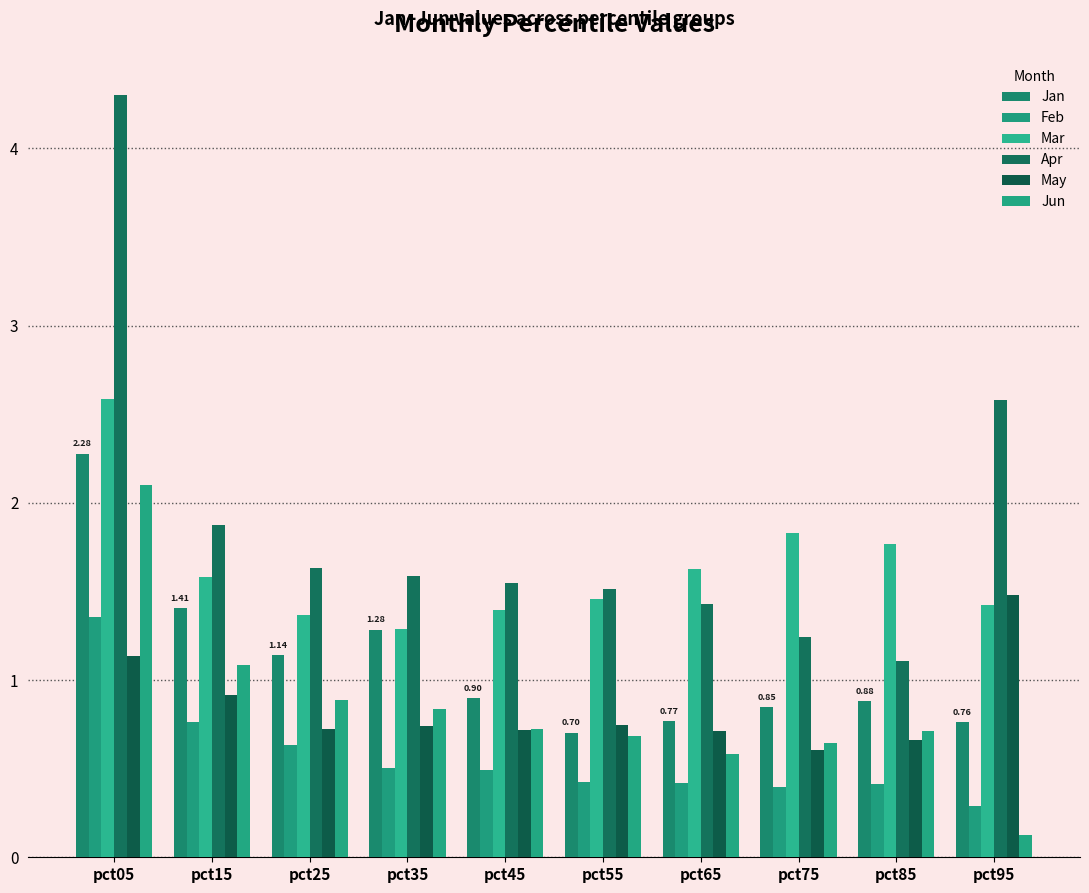

The value of Apr at pct15 is 1.9. True or false?

True